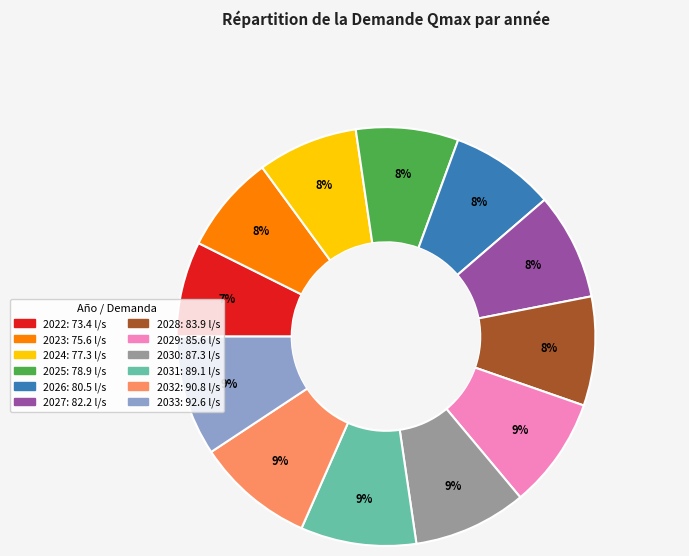

To the nearest percent, what is the average slice percentage?

8%